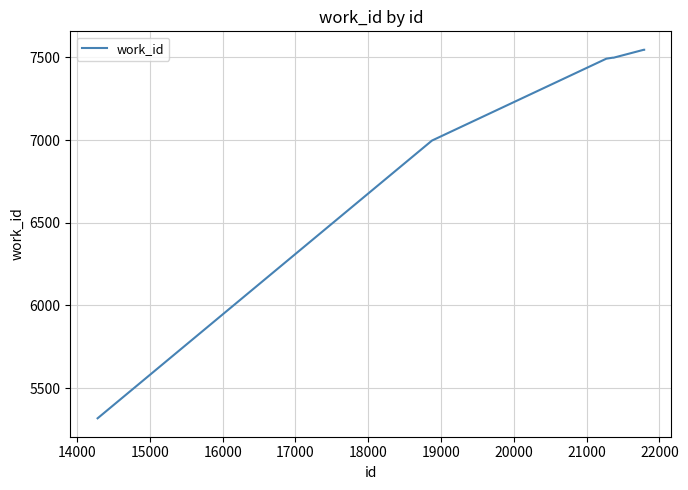

What is the minimum value shown in the chart?

5318